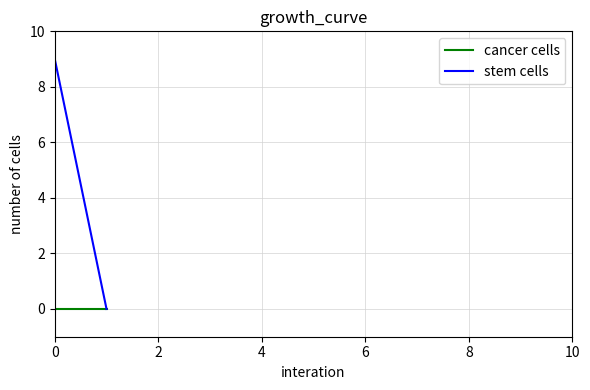

List the series in order of their peak value, highest first.

stem cells, cancer cells